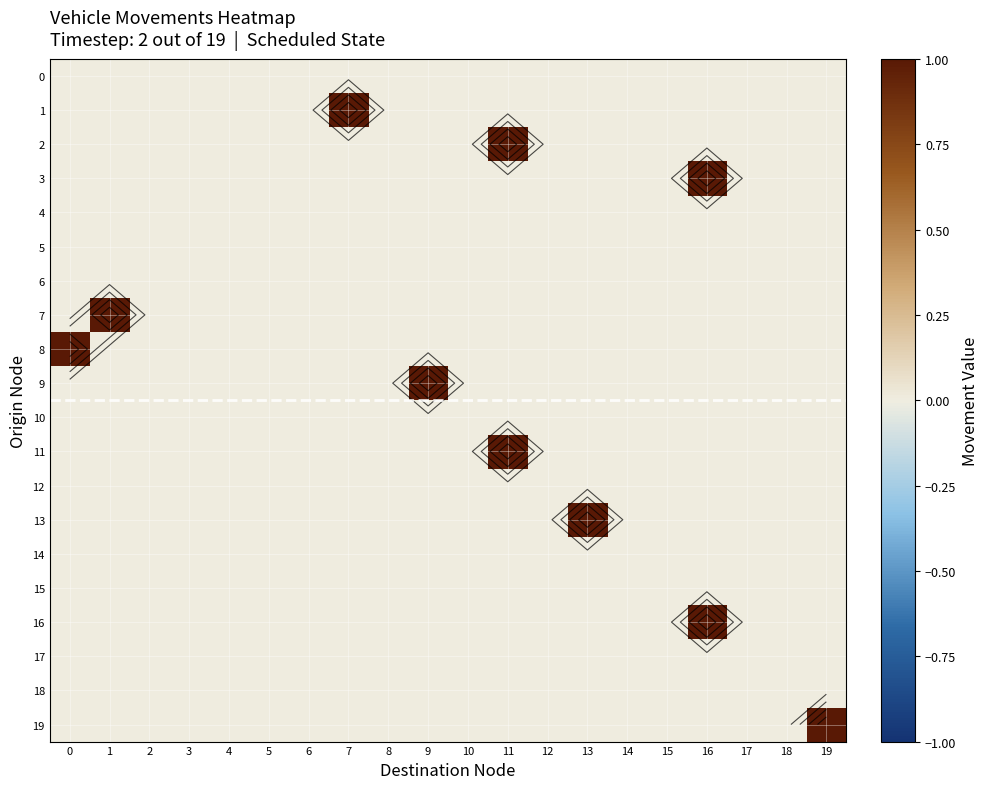

At how many categories does at least one series exceed 0?

8